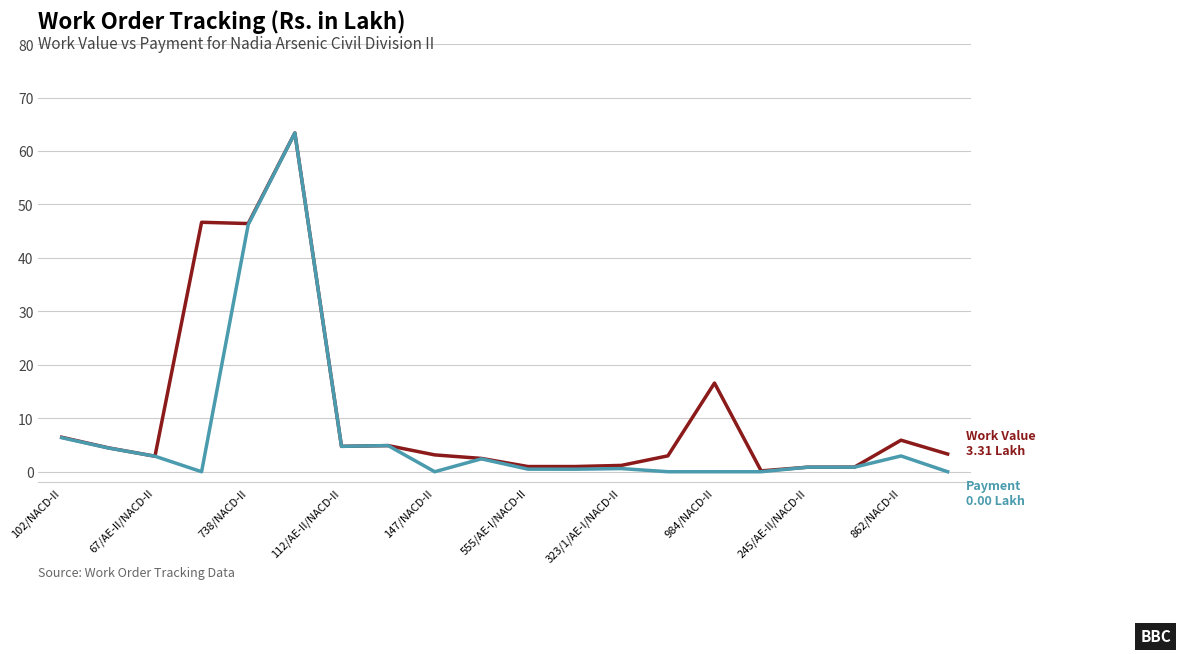

What is the maximum value shown in the chart?

63.4